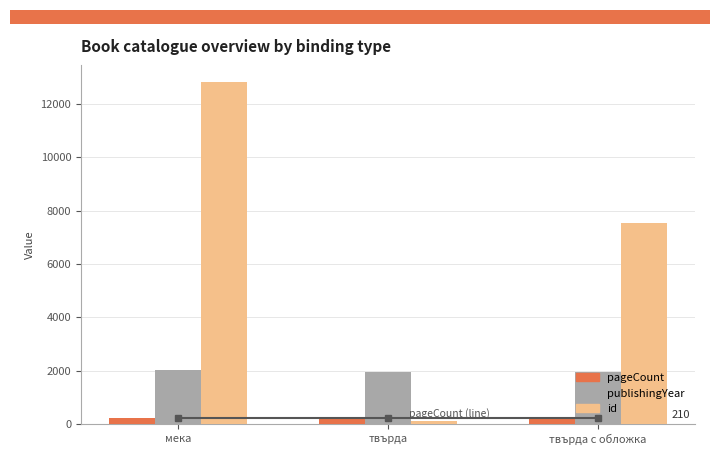

Count the number of categories in the chart.

3